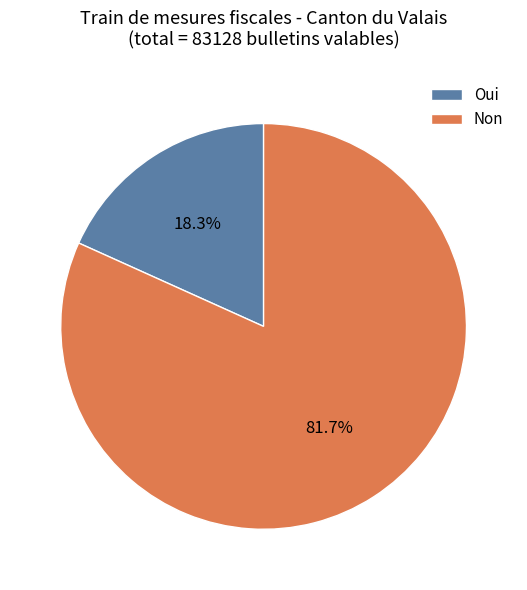

Is it true that Non is 82% of the pie?

True